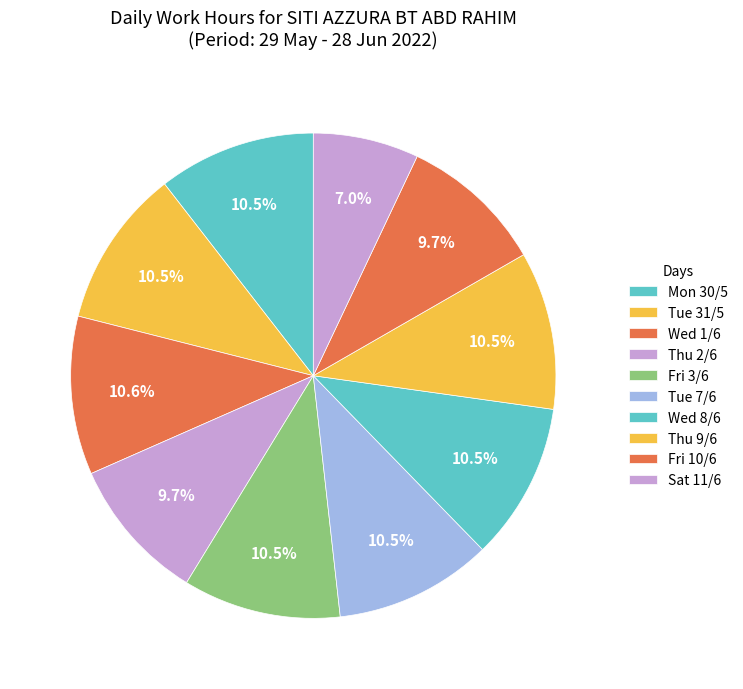

The Fri 3/6 slice represents 11% of the pie. True or false?

True